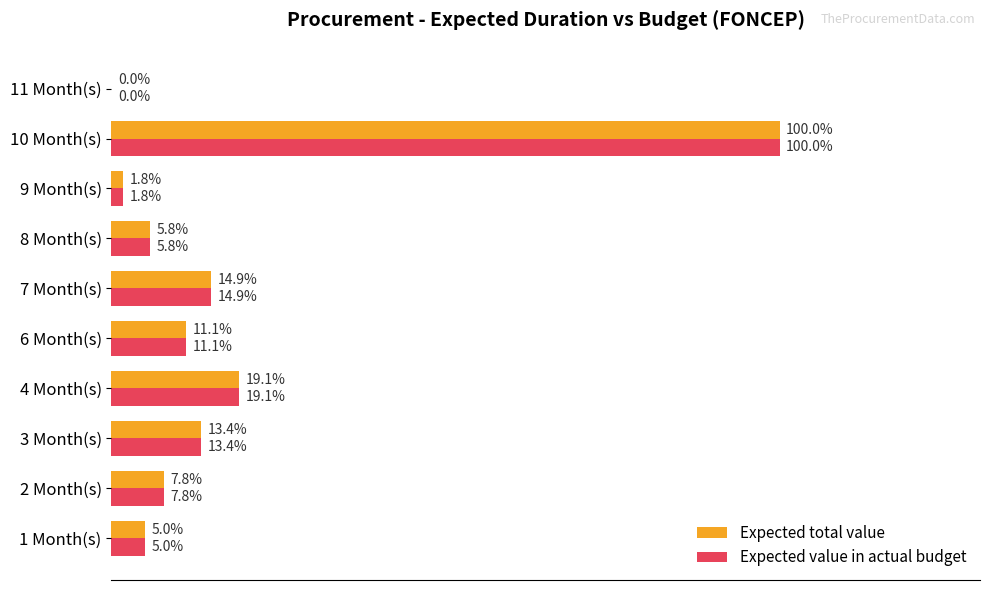

At which category is the sum across all series the highest?

10 Month(s)